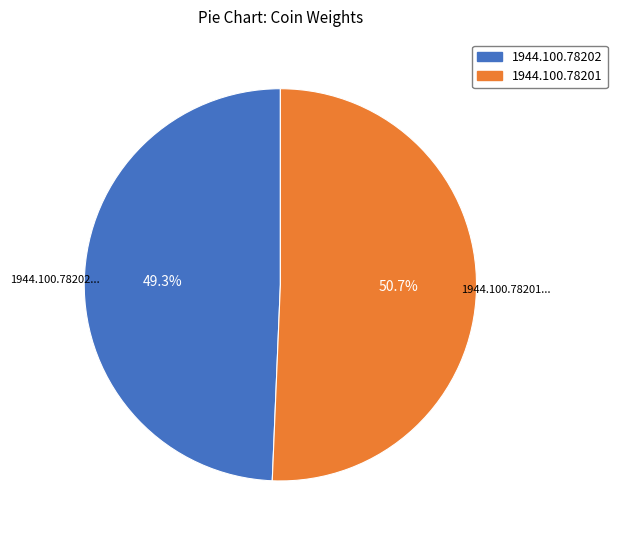

Is there any slice that represents more than half of the pie?

Yes